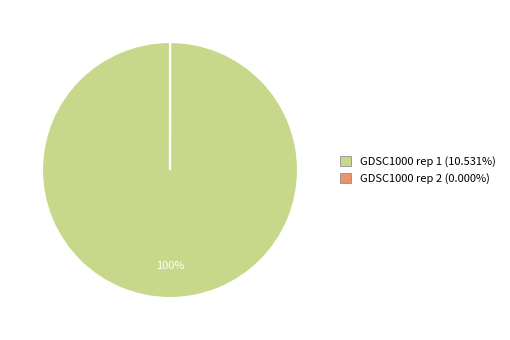

To the nearest percent, what is the difference between the largest and smallest slice percentages?

100%